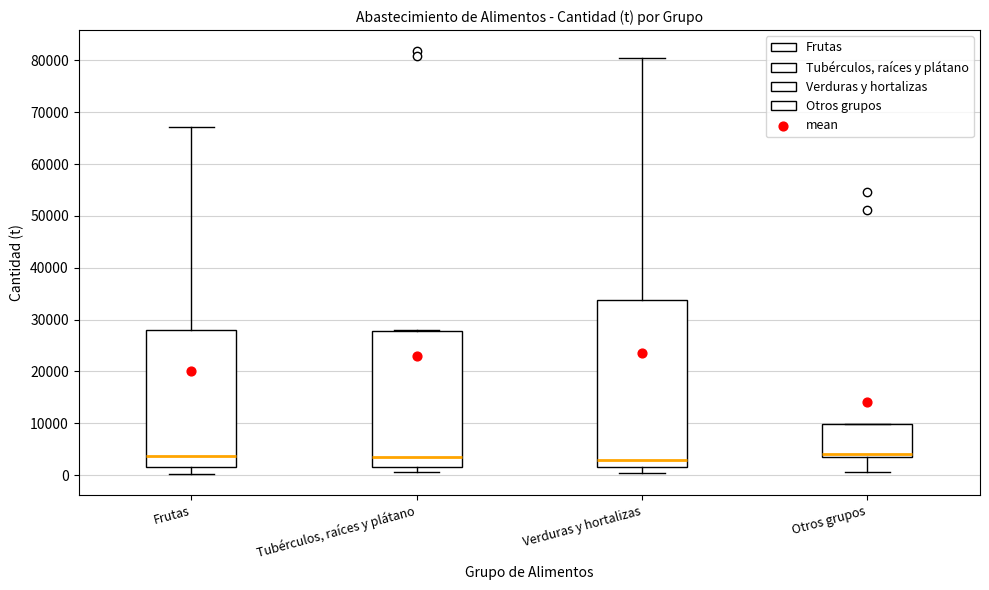

Comparing the boxes themselves (not the whiskers), which one is the tallest?

Verduras y hortalizas